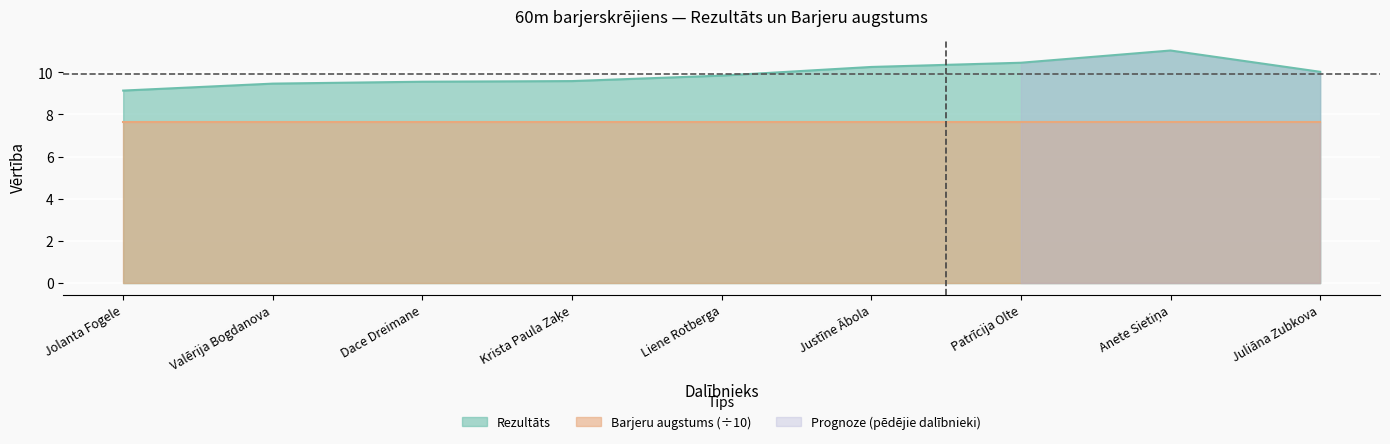

List the labels in order of value, largest first.

Anete Sietiņa, Patrīcija Olte, Justīne Ābola, Juliāna Zubkova, Liene Rotberga, Krista Paula Zaķe, Dace Dreimane, Valērija Bogdanova, Jolanta Fogele